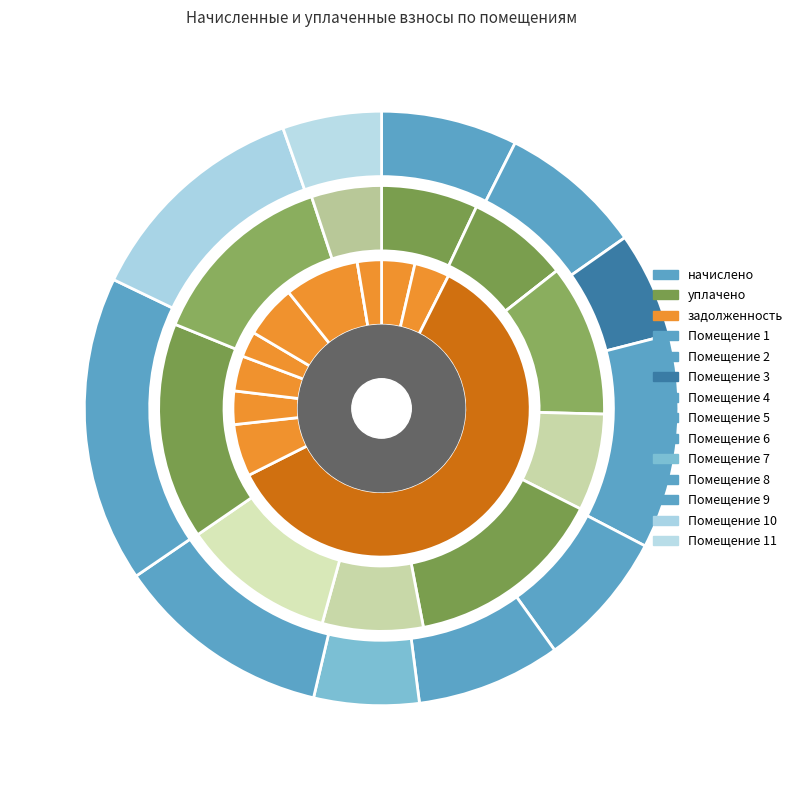

What is the smallest slice in the pie chart?

3